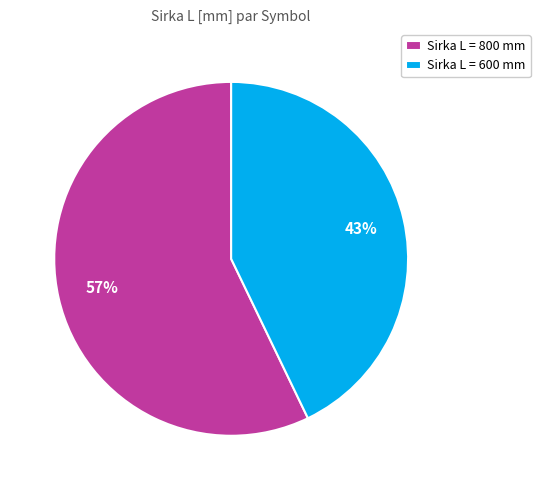

Does Sirka L = 800 mm account for over 50% of the chart?

Yes